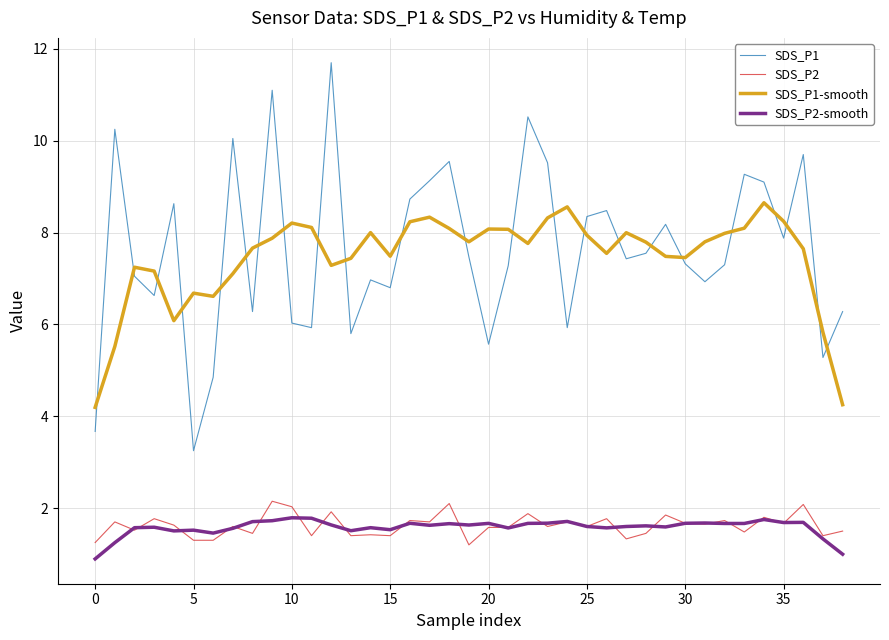

Does the chart have visible grid lines?

Yes